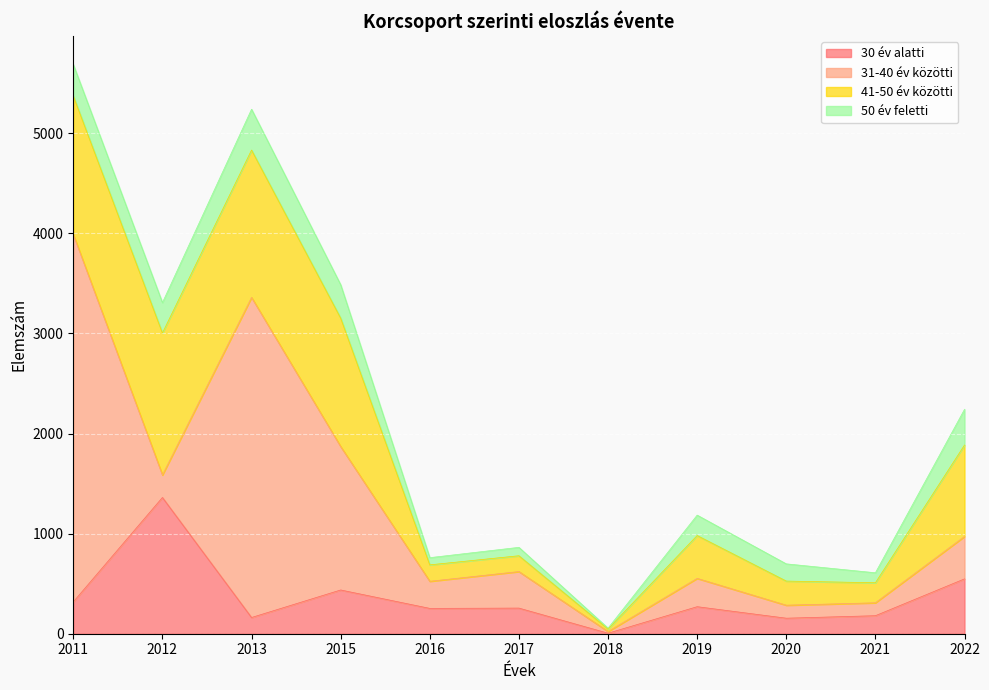

Where is 41-50 év közötti nearest to the value 748?

2022